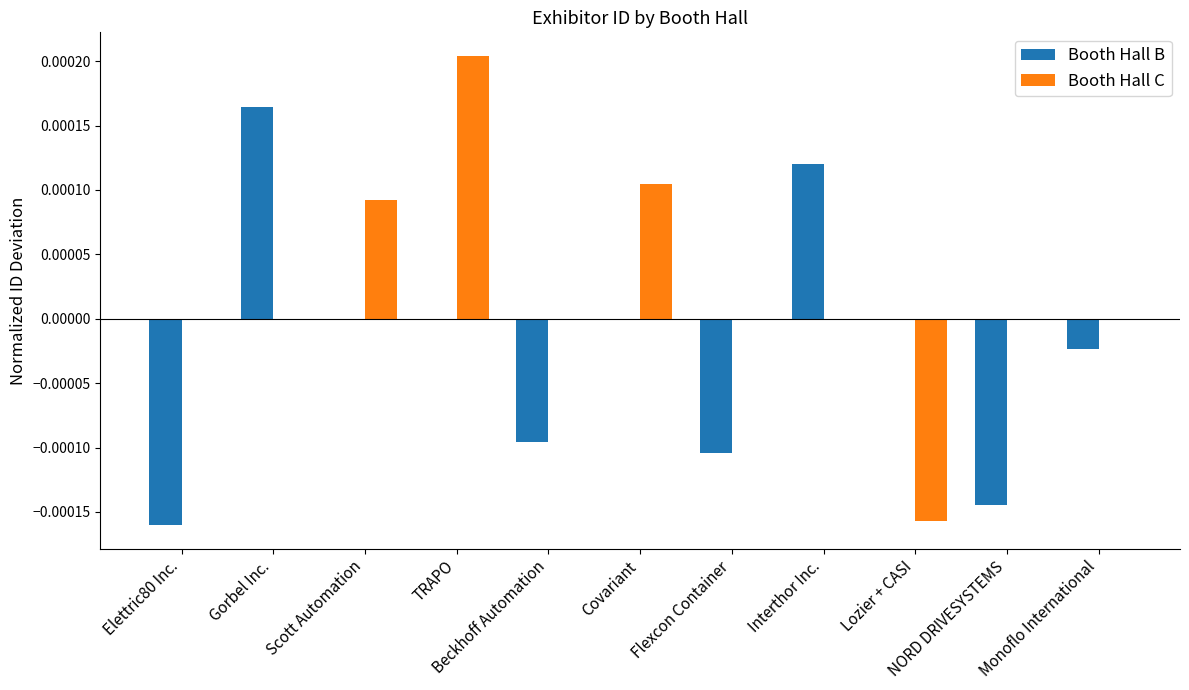

Which series has the largest total across all categories?

Booth Hall C